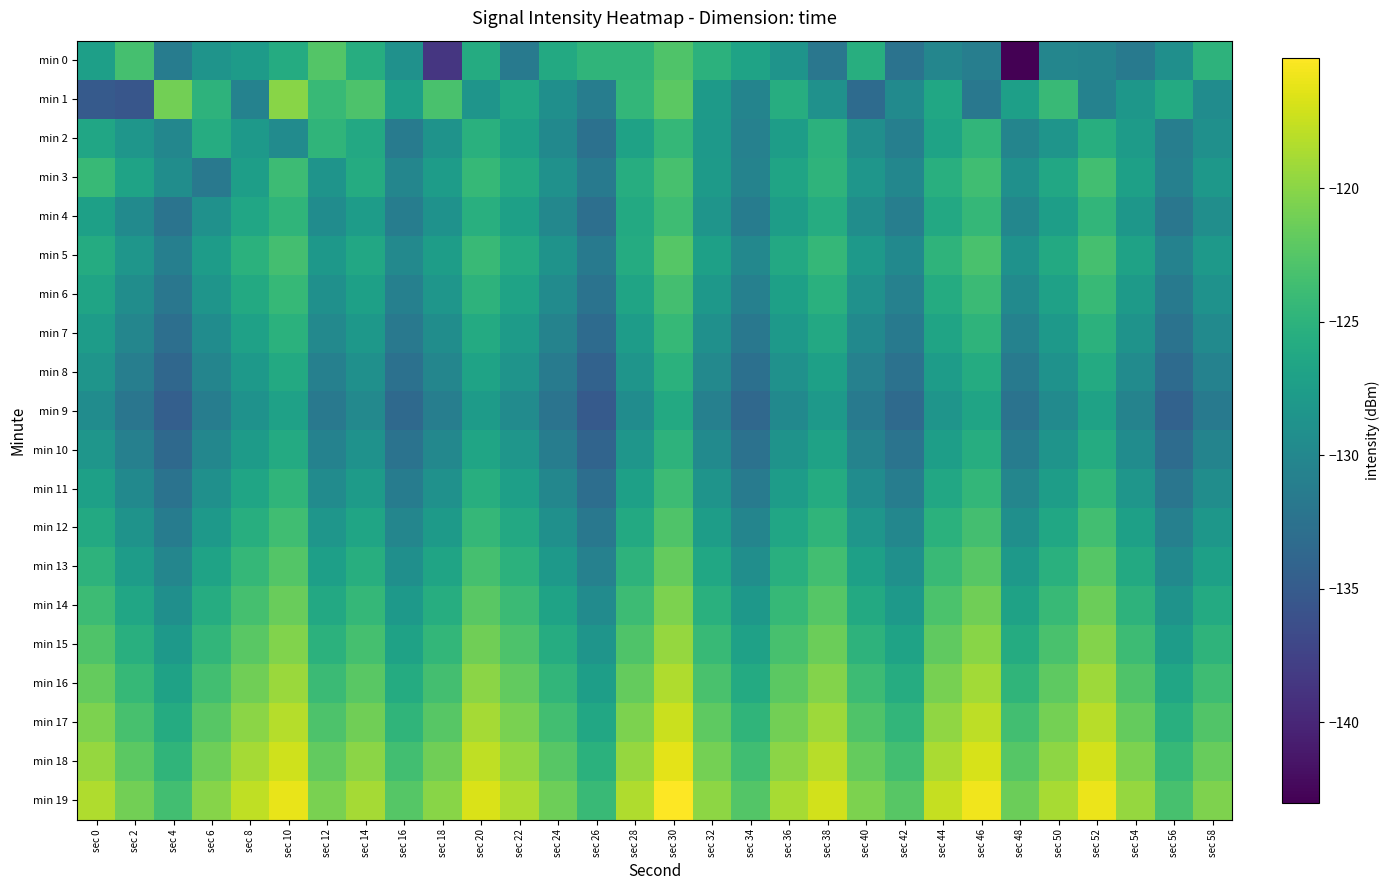

Reading right to left, extract all data points from this chart.

min 0: sec 58=-124.9	sec 56=-129.1	sec 54=-131.5	sec 52=-130.4	sec 50=-130.2	sec 48=-143.0	sec 46=-131.1	sec 44=-130.2	sec 42=-132.3	sec 40=-125.5	sec 38=-131.9	sec 36=-128.6	sec 34=-126.8	sec 32=-125.1	sec 30=-122.8	sec 28=-124.8	sec 26=-124.7	sec 24=-126.1	sec 22=-131.6	sec 20=-125.8	sec 18=-138.6	sec 16=-128.9	sec 14=-125.6	sec 12=-122.6	sec 10=-125.9	sec 8=-127.7	sec 6=-128.6	sec 4=-131.3	sec 2=-123.4	sec 0=-127.3
min 1: sec 58=-129.4	sec 56=-125.9	sec 54=-128.2	sec 52=-130.6	sec 50=-124.1	sec 48=-127.3	sec 46=-131.8	sec 44=-126.4	sec 42=-129.7	sec 40=-133.2	sec 38=-128.9	sec 36=-125.6	sec 34=-130.4	sec 32=-127.8	sec 30=-122.1	sec 28=-124.5	sec 26=-131.2	sec 24=-129.1	sec 22=-126.3	sec 20=-128.4	sec 18=-123.2	sec 16=-127.2	sec 14=-122.9	sec 12=-124.2	sec 10=-120.1	sec 8=-130.6	sec 6=-125.0	sec 4=-121.0	sec 2=-135.5	sec 0=-135.1
min 2: sec 58=-129.0	sec 56=-131.1	sec 54=-127.7	sec 52=-125.5	sec 50=-128.5	sec 48=-130.3	sec 46=-124.6	sec 44=-126.8	sec 42=-131.0	sec 40=-129.2	sec 38=-125.1	sec 36=-127.5	sec 34=-130.7	sec 32=-128.0	sec 30=-124.4	sec 28=-126.9	sec 26=-132.6	sec 24=-129.8	sec 22=-127.1	sec 20=-125.3	sec 18=-128.7	sec 16=-131.4	sec 14=-126.2	sec 12=-124.8	sec 10=-129.5	sec 8=-127.9	sec 6=-125.7	sec 4=-130.1	sec 2=-128.3	sec 0=-126.5
min 3: sec 58=-128.1	sec 56=-130.8	sec 54=-127.1	sec 52=-123.5	sec 50=-126.3	sec 48=-129.0	sec 46=-123.7	sec 44=-125.4	sec 42=-130.1	sec 40=-128.3	sec 38=-124.9	sec 36=-126.7	sec 34=-130.5	sec 32=-127.8	sec 30=-123.2	sec 28=-125.6	sec 26=-131.5	sec 24=-128.9	sec 22=-126.1	sec 20=-124.3	sec 18=-127.6	sec 16=-130.2	sec 14=-125.8	sec 12=-128.6	sec 10=-123.9	sec 8=-127.4	sec 6=-131.7	sec 4=-129.3	sec 2=-126.8	sec 0=-124.2
min 4: sec 58=-129.2	sec 56=-131.9	sec 54=-128.2	sec 52=-124.6	sec 50=-127.4	sec 48=-130.1	sec 46=-124.4	sec 44=-126.2	sec 42=-131.1	sec 40=-129.3	sec 38=-125.7	sec 36=-127.5	sec 34=-131.3	sec 32=-128.5	sec 30=-123.8	sec 28=-126.1	sec 26=-132.8	sec 24=-130.0	sec 22=-127.2	sec 20=-125.4	sec 18=-128.8	sec 16=-131.2	sec 14=-127.6	sec 12=-129.4	sec 10=-124.7	sec 8=-126.5	sec 6=-128.9	sec 4=-132.3	sec 2=-129.7	sec 0=-127.1
min 5: sec 58=-127.9	sec 56=-130.6	sec 54=-126.9	sec 52=-123.3	sec 50=-126.1	sec 48=-128.8	sec 46=-123.1	sec 44=-124.9	sec 42=-129.8	sec 40=-128.0	sec 38=-124.4	sec 36=-126.2	sec 34=-130.0	sec 32=-127.2	sec 30=-122.5	sec 28=-125.8	sec 26=-131.5	sec 24=-128.7	sec 22=-125.9	sec 20=-124.1	sec 18=-127.5	sec 16=-129.9	sec 14=-126.3	sec 12=-128.1	sec 10=-123.4	sec 8=-125.2	sec 6=-127.6	sec 4=-131.0	sec 2=-128.4	sec 0=-125.8
min 6: sec 58=-128.8	sec 56=-131.5	sec 54=-127.8	sec 52=-124.2	sec 50=-127.0	sec 48=-129.7	sec 46=-124.0	sec 44=-125.8	sec 42=-130.7	sec 40=-128.9	sec 38=-125.3	sec 36=-127.1	sec 34=-130.9	sec 32=-128.1	sec 30=-123.4	sec 28=-126.7	sec 26=-132.4	sec 24=-129.6	sec 22=-126.8	sec 20=-125.0	sec 18=-128.4	sec 16=-130.8	sec 14=-127.2	sec 12=-129.0	sec 10=-124.3	sec 8=-126.1	sec 6=-128.5	sec 4=-131.9	sec 2=-129.3	sec 0=-126.7
min 7: sec 58=-129.7	sec 56=-132.4	sec 54=-128.7	sec 52=-125.1	sec 50=-127.9	sec 48=-130.6	sec 46=-124.9	sec 44=-126.7	sec 42=-131.6	sec 40=-129.8	sec 38=-126.2	sec 36=-128.0	sec 34=-131.8	sec 32=-129.0	sec 30=-124.3	sec 28=-127.6	sec 26=-133.3	sec 24=-130.5	sec 22=-127.7	sec 20=-125.9	sec 18=-129.3	sec 16=-131.7	sec 14=-128.1	sec 12=-129.9	sec 10=-125.2	sec 8=-127.0	sec 6=-129.4	sec 4=-132.8	sec 2=-130.2	sec 0=-127.6
min 8: sec 58=-130.6	sec 56=-133.3	sec 54=-129.6	sec 52=-126.0	sec 50=-128.8	sec 48=-131.5	sec 46=-125.8	sec 44=-127.6	sec 42=-132.5	sec 40=-130.7	sec 38=-127.1	sec 36=-128.9	sec 34=-132.7	sec 32=-129.9	sec 30=-125.2	sec 28=-128.5	sec 26=-134.2	sec 24=-131.4	sec 22=-128.6	sec 20=-126.8	sec 18=-130.2	sec 16=-132.6	sec 14=-129.0	sec 12=-130.8	sec 10=-126.1	sec 8=-127.9	sec 6=-130.3	sec 4=-133.7	sec 2=-131.1	sec 0=-128.5
min 9: sec 58=-131.5	sec 56=-134.2	sec 54=-130.5	sec 52=-126.9	sec 50=-129.7	sec 48=-132.4	sec 46=-126.7	sec 44=-128.5	sec 42=-133.4	sec 40=-131.6	sec 38=-128.0	sec 36=-129.8	sec 34=-133.6	sec 32=-130.8	sec 30=-126.1	sec 28=-129.4	sec 26=-135.1	sec 24=-132.3	sec 22=-129.5	sec 20=-127.7	sec 18=-131.1	sec 16=-133.5	sec 14=-129.9	sec 12=-131.7	sec 10=-127.0	sec 8=-128.8	sec 6=-131.2	sec 4=-134.6	sec 2=-132.0	sec 0=-129.4
min 10: sec 58=-130.4	sec 56=-133.1	sec 54=-129.4	sec 52=-125.8	sec 50=-128.6	sec 48=-131.3	sec 46=-125.6	sec 44=-127.4	sec 42=-132.3	sec 40=-130.5	sec 38=-126.9	sec 36=-128.7	sec 34=-132.5	sec 32=-129.7	sec 30=-125.0	sec 28=-128.3	sec 26=-134.0	sec 24=-131.2	sec 22=-128.4	sec 20=-126.6	sec 18=-130.0	sec 16=-132.4	sec 14=-128.8	sec 12=-130.6	sec 10=-125.9	sec 8=-127.7	sec 6=-130.1	sec 4=-133.5	sec 2=-130.9	sec 0=-128.3
min 11: sec 58=-129.3	sec 56=-132.0	sec 54=-128.3	sec 52=-124.7	sec 50=-127.5	sec 48=-130.2	sec 46=-124.5	sec 44=-126.3	sec 42=-131.2	sec 40=-129.4	sec 38=-125.8	sec 36=-127.6	sec 34=-131.4	sec 32=-128.6	sec 30=-123.9	sec 28=-127.2	sec 26=-132.9	sec 24=-130.1	sec 22=-127.3	sec 20=-125.5	sec 18=-128.9	sec 16=-131.3	sec 14=-127.7	sec 12=-129.5	sec 10=-124.8	sec 8=-126.6	sec 6=-129.0	sec 4=-132.4	sec 2=-129.8	sec 0=-127.2
min 12: sec 58=-128.2	sec 56=-130.9	sec 54=-127.2	sec 52=-123.6	sec 50=-126.4	sec 48=-129.1	sec 46=-123.4	sec 44=-125.2	sec 42=-130.1	sec 40=-128.3	sec 38=-124.7	sec 36=-126.5	sec 34=-130.3	sec 32=-127.5	sec 30=-122.8	sec 28=-126.1	sec 26=-131.8	sec 24=-129.0	sec 22=-126.2	sec 20=-124.4	sec 18=-127.8	sec 16=-130.2	sec 14=-126.6	sec 12=-128.4	sec 10=-123.7	sec 8=-125.5	sec 6=-127.9	sec 4=-131.3	sec 2=-128.7	sec 0=-126.1
min 13: sec 58=-127.1	sec 56=-129.8	sec 54=-126.1	sec 52=-122.5	sec 50=-125.3	sec 48=-128.0	sec 46=-122.3	sec 44=-124.1	sec 42=-129.0	sec 40=-127.2	sec 38=-123.6	sec 36=-125.4	sec 34=-129.2	sec 32=-126.4	sec 30=-121.7	sec 28=-125.0	sec 26=-130.7	sec 24=-127.9	sec 22=-125.1	sec 20=-123.3	sec 18=-126.7	sec 16=-129.1	sec 14=-125.5	sec 12=-127.3	sec 10=-122.6	sec 8=-124.4	sec 6=-126.8	sec 4=-130.2	sec 2=-127.6	sec 0=-125.0
min 14: sec 58=-126.0	sec 56=-128.7	sec 54=-125.0	sec 52=-121.4	sec 50=-124.2	sec 48=-126.9	sec 46=-121.2	sec 44=-123.0	sec 42=-127.9	sec 40=-126.1	sec 38=-122.5	sec 36=-124.3	sec 34=-128.1	sec 32=-125.3	sec 30=-120.6	sec 28=-123.9	sec 26=-129.6	sec 24=-126.8	sec 22=-124.0	sec 20=-122.2	sec 18=-125.6	sec 16=-128.0	sec 14=-124.4	sec 12=-126.2	sec 10=-121.5	sec 8=-123.3	sec 6=-125.7	sec 4=-129.1	sec 2=-126.5	sec 0=-123.9
min 15: sec 58=-124.9	sec 56=-127.6	sec 54=-123.9	sec 52=-120.3	sec 50=-123.1	sec 48=-125.8	sec 46=-120.1	sec 44=-121.9	sec 42=-126.8	sec 40=-125.0	sec 38=-121.4	sec 36=-123.2	sec 34=-127.0	sec 32=-124.2	sec 30=-119.5	sec 28=-122.8	sec 26=-128.5	sec 24=-125.7	sec 22=-122.9	sec 20=-121.1	sec 18=-124.5	sec 16=-126.9	sec 14=-123.3	sec 12=-125.1	sec 10=-120.4	sec 8=-122.2	sec 6=-124.6	sec 4=-128.0	sec 2=-125.4	sec 0=-122.8
min 16: sec 58=-123.8	sec 56=-126.5	sec 54=-122.8	sec 52=-119.2	sec 50=-122.0	sec 48=-124.7	sec 46=-119.0	sec 44=-120.8	sec 42=-125.7	sec 40=-123.9	sec 38=-120.3	sec 36=-122.1	sec 34=-125.9	sec 32=-123.1	sec 30=-118.4	sec 28=-121.7	sec 26=-127.4	sec 24=-124.6	sec 22=-121.8	sec 20=-120.0	sec 18=-123.4	sec 16=-125.8	sec 14=-122.2	sec 12=-124.0	sec 10=-119.3	sec 8=-121.1	sec 6=-123.5	sec 4=-126.9	sec 2=-124.3	sec 0=-121.7
min 17: sec 58=-122.7	sec 56=-125.4	sec 54=-121.7	sec 52=-118.1	sec 50=-120.9	sec 48=-123.6	sec 46=-117.9	sec 44=-119.7	sec 42=-124.6	sec 40=-122.8	sec 38=-119.2	sec 36=-121.0	sec 34=-124.8	sec 32=-122.0	sec 30=-117.3	sec 28=-120.6	sec 26=-126.3	sec 24=-123.5	sec 22=-120.7	sec 20=-118.9	sec 18=-122.3	sec 16=-124.7	sec 14=-121.1	sec 12=-122.9	sec 10=-118.2	sec 8=-120.0	sec 6=-122.4	sec 4=-125.8	sec 2=-123.2	sec 0=-120.6
min 18: sec 58=-121.6	sec 56=-124.3	sec 54=-120.6	sec 52=-117.0	sec 50=-119.8	sec 48=-122.5	sec 46=-116.8	sec 44=-118.6	sec 42=-123.5	sec 40=-121.7	sec 38=-118.1	sec 36=-119.9	sec 34=-123.7	sec 32=-120.9	sec 30=-116.2	sec 28=-119.5	sec 26=-125.2	sec 24=-122.4	sec 22=-119.6	sec 20=-117.8	sec 18=-121.2	sec 16=-123.6	sec 14=-120.0	sec 12=-121.8	sec 10=-117.1	sec 8=-118.9	sec 6=-121.3	sec 4=-124.7	sec 2=-122.1	sec 0=-119.5
min 19: sec 58=-120.5	sec 56=-123.2	sec 54=-119.5	sec 52=-115.9	sec 50=-118.7	sec 48=-121.4	sec 46=-115.7	sec 44=-117.5	sec 42=-122.4	sec 40=-120.6	sec 38=-117.0	sec 36=-118.8	sec 34=-122.6	sec 32=-119.8	sec 30=-115.1	sec 28=-118.4	sec 26=-124.1	sec 24=-121.3	sec 22=-118.5	sec 20=-116.7	sec 18=-120.1	sec 16=-122.5	sec 14=-118.9	sec 12=-120.7	sec 10=-116.0	sec 8=-117.8	sec 6=-120.2	sec 4=-123.6	sec 2=-121.0	sec 0=-118.4